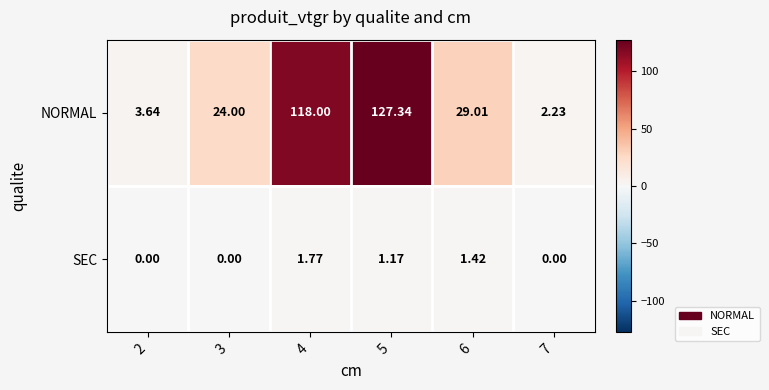

What is the greatest value displayed?

127.3